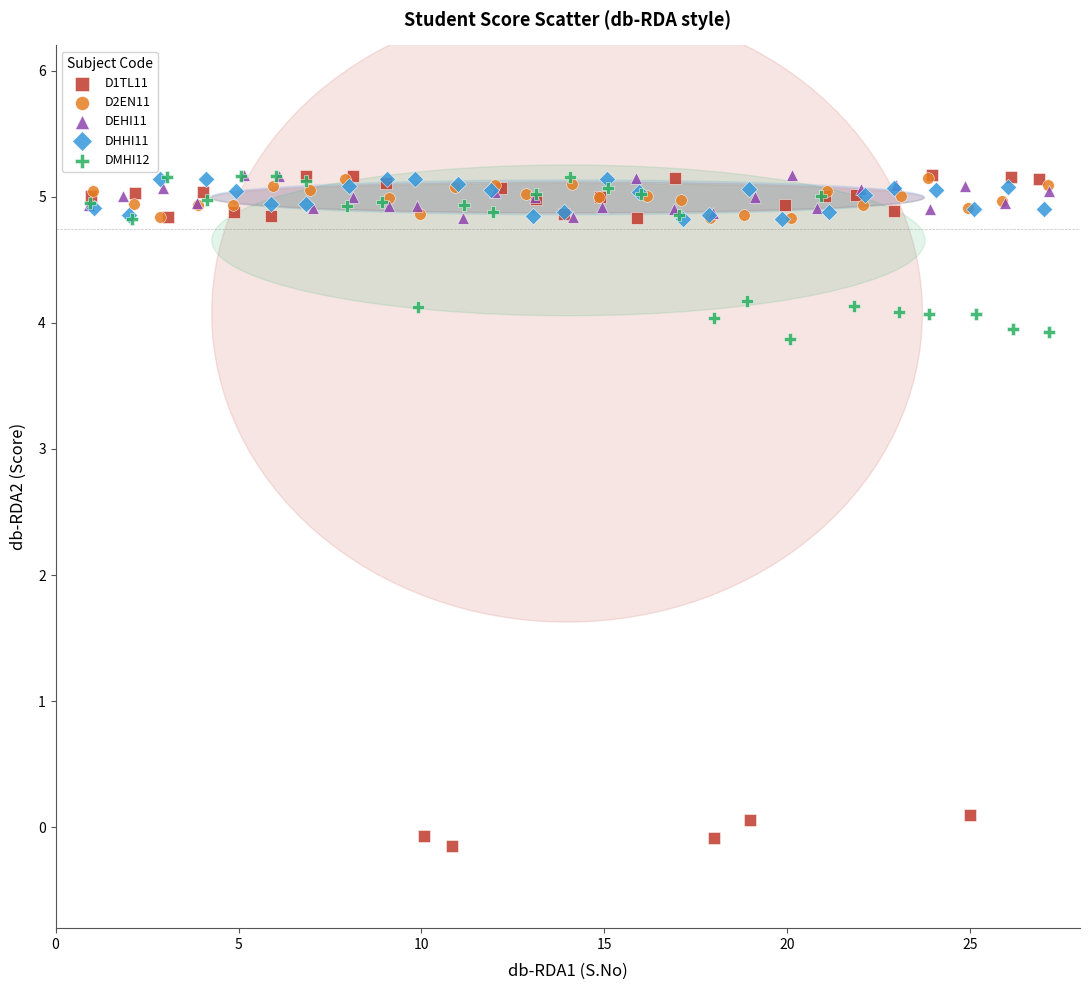

Which series has the widest spread of Y values?

D1TL11